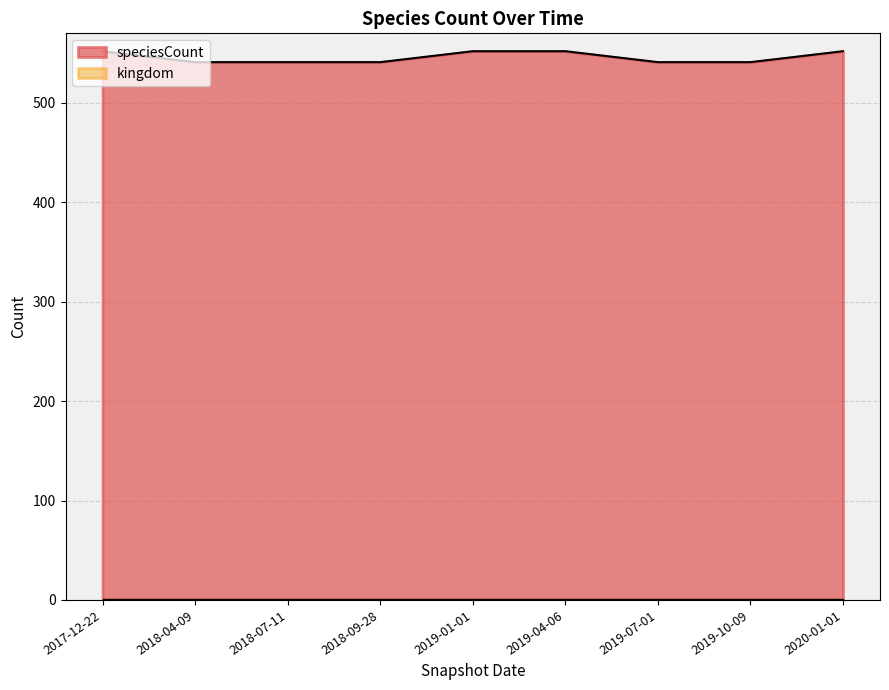

List the labels in order of value, largest first.

2017-12-22, 2019-01-01, 2019-04-06, 2020-01-01, 2018-04-09, 2018-07-11, 2018-09-28, 2019-07-01, 2019-10-09